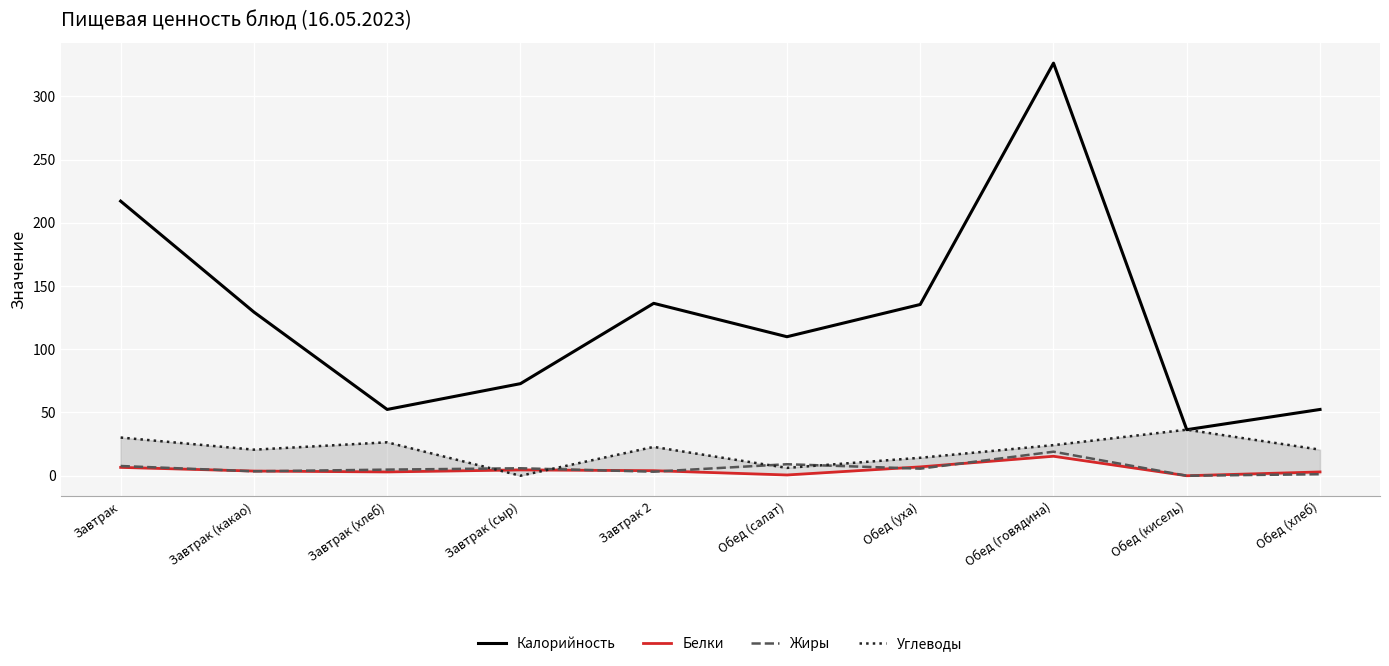

How many interior local peaks does the Белки series have?

2